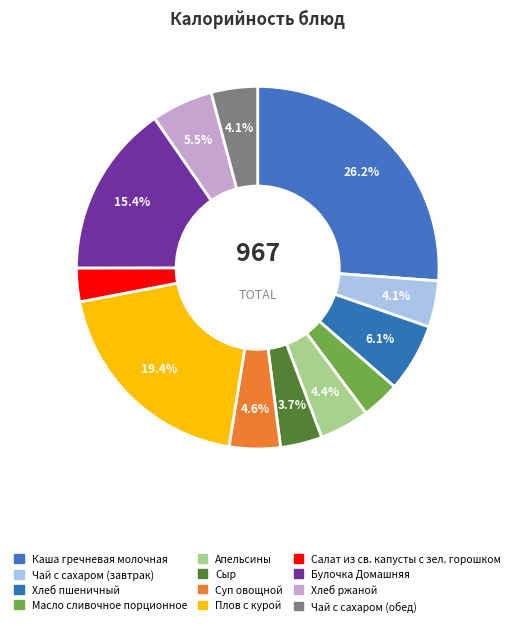

How many segments does this pie chart have?

12